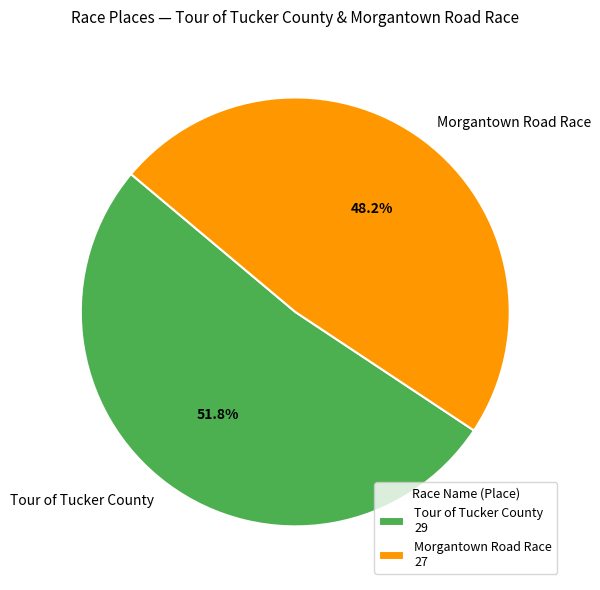

Which category has the biggest portion of the pie?

Tour of Tucker County